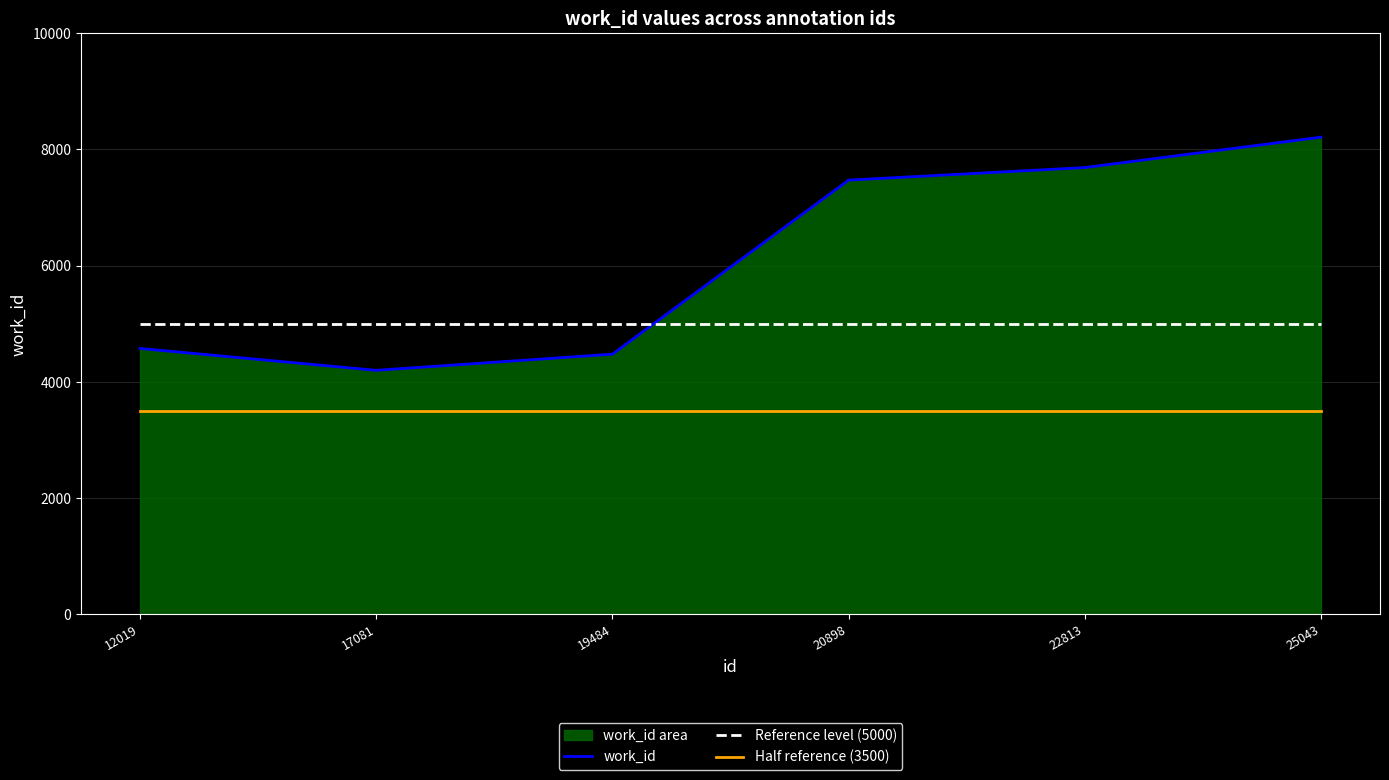

How many data points in work_id are above 7470?

2